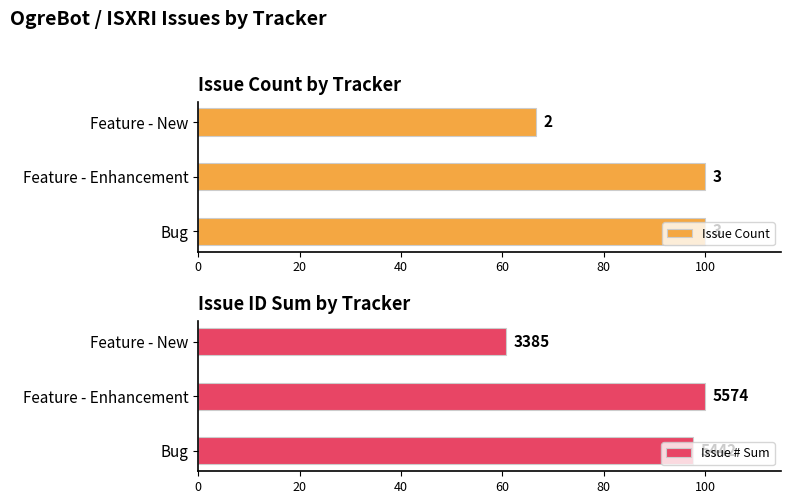

Does the chart contain stacked bars?

No